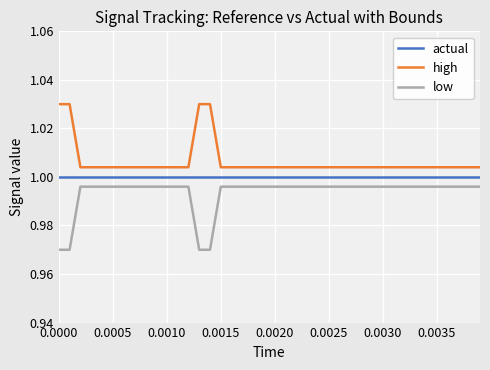

List the series in order of their overall mean, lowest first.

low, actual, high